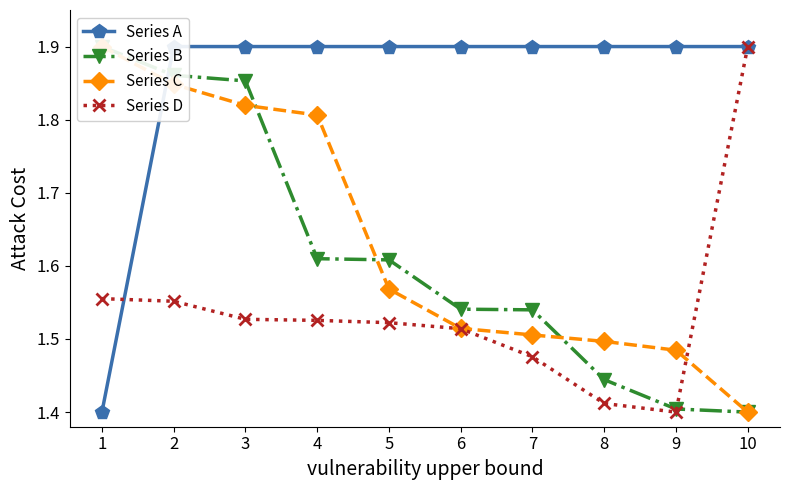

How many times do Series A and Series C cross each other?

1